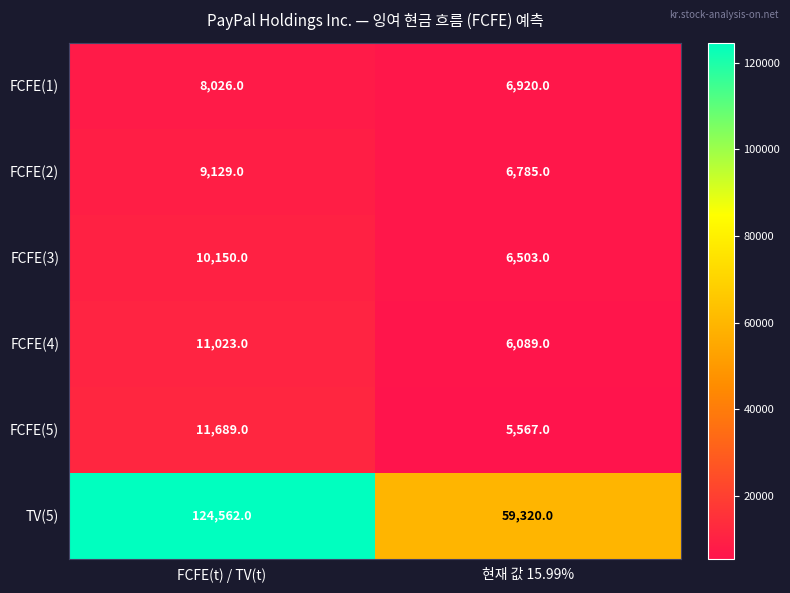

Rank the series at FCFE(t) / TV(t) from lowest to highest value.

FCFE(1), FCFE(2), FCFE(3), FCFE(4), FCFE(5), TV(5)